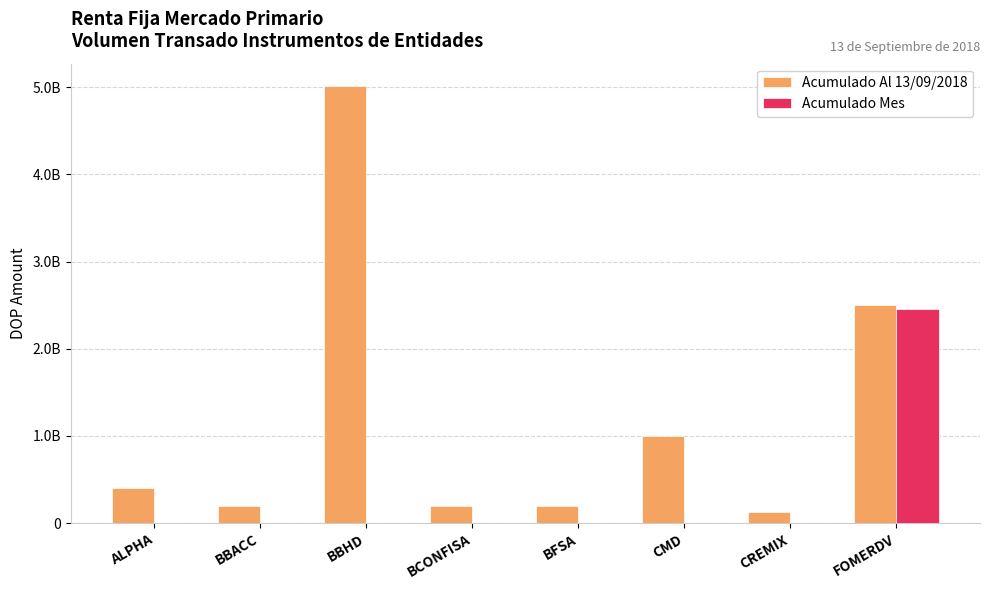

Is the value of Acumulado Mes at BBACC greater than the value of Acumulado Al 13/09/2018 at FOMERDV?

No